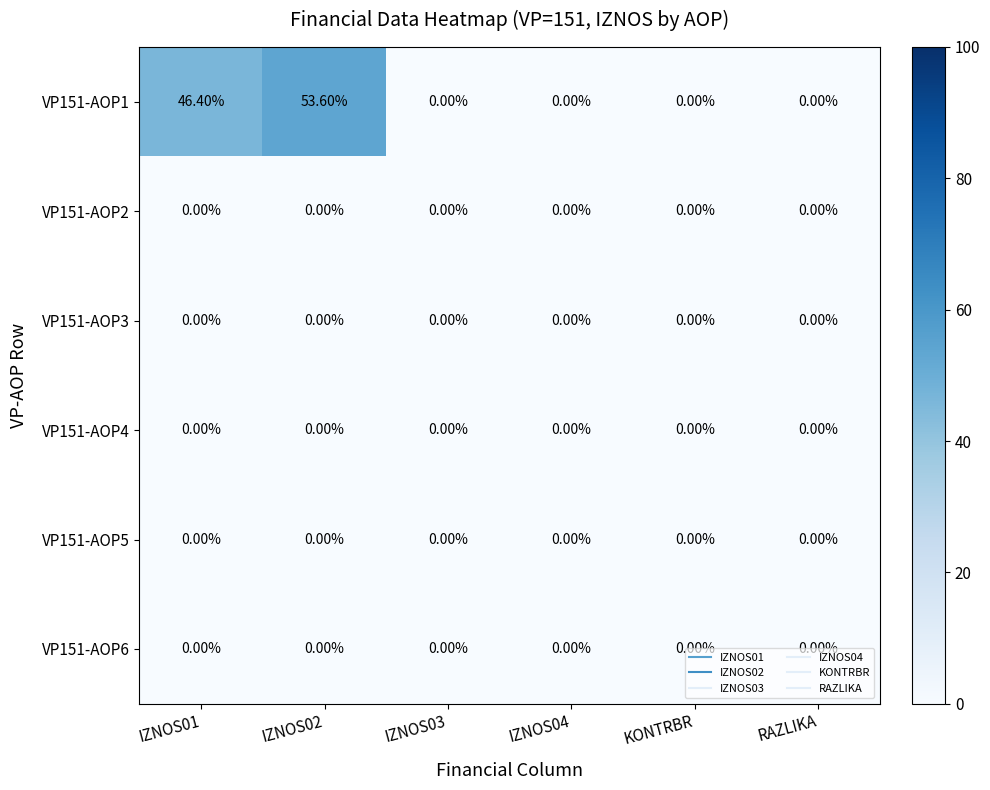

Count the number of categories in the chart.

6